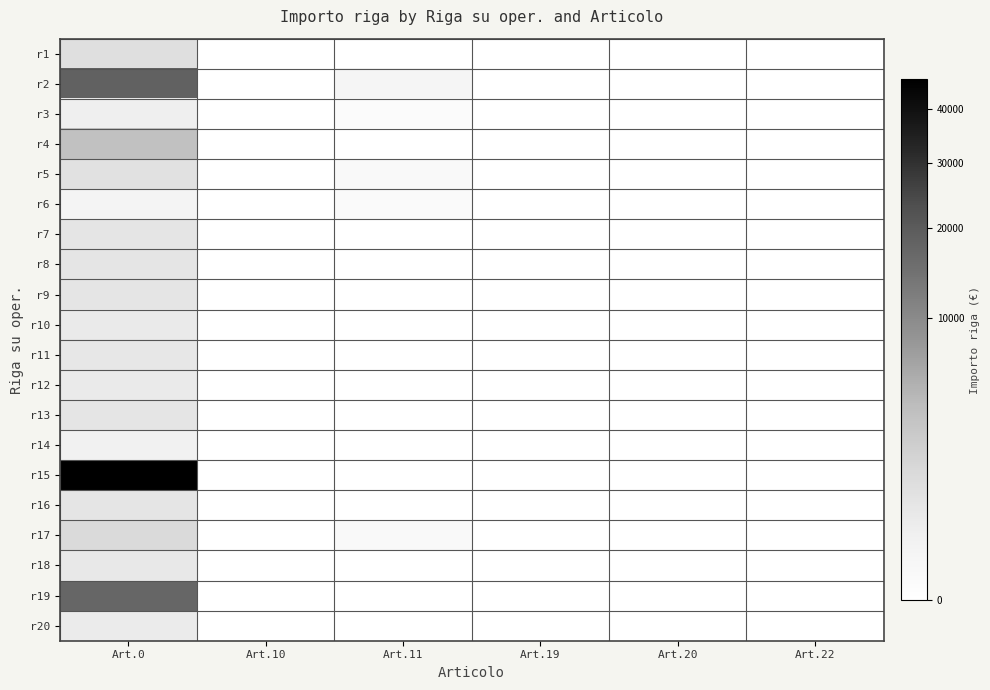

List the series in order of their peak value, highest first.

r15, r2, r19, r4, r17, r1, r5, r16, r7, r8, r13, r9, r11, r18, r12, r10, r20, r3, r14, r6